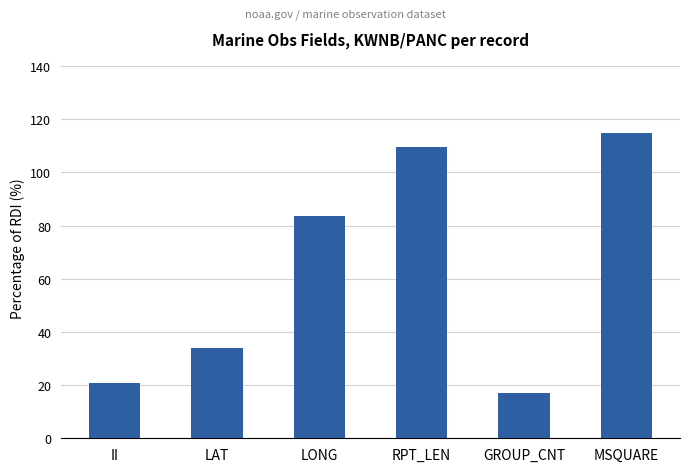

Rank the categories by value from highest to lowest.

MSQUARE, RPT_LEN, LONG, LAT, II, GROUP_CNT